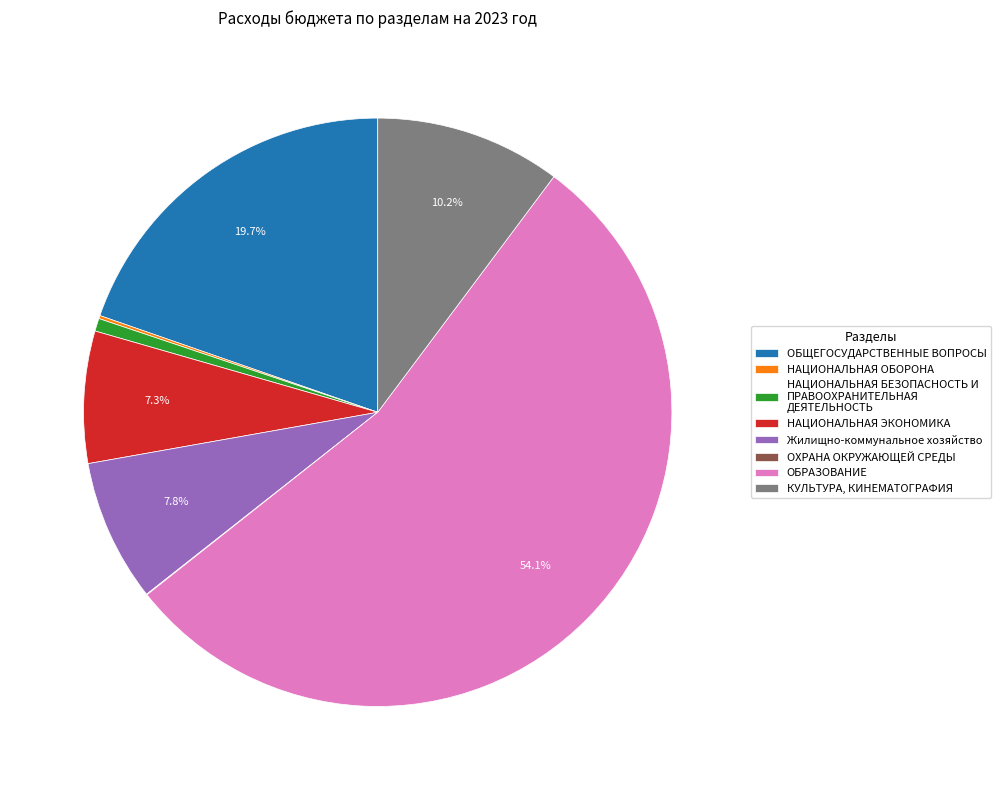

Is it true that Жилищно-коммунальное хозяйство is 8% of the pie?

True